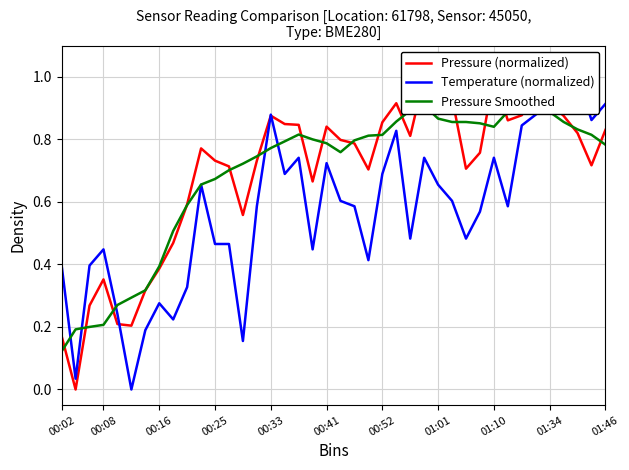

Reading right to left, transcribe all the data shown in this chart.

Pressure (normalized): 0.8	0.7	0.8	0.9	0.9	0.9	0.9	0.9	1.0	0.8	0.7	0.9	0.9	1.0	0.8	0.9	0.9	0.7	0.8	0.8	0.8	0.7	0.8	0.8	0.9	0.7	0.6	0.7	0.7	0.8	0.6	0.5	0.4	0.3	0.2	0.2	0.4	0.3	0.0	0.2
Temperature (normalized): 0.9	0.9	1.0	1.0	0.9	0.9	0.8	0.6	0.7	0.6	0.5	0.6	0.7	0.7	0.5	0.8	0.7	0.4	0.6	0.6	0.7	0.4	0.7	0.7	0.9	0.6	0.2	0.5	0.5	0.7	0.3	0.2	0.3	0.2	0.0	0.2	0.4	0.4	0.0	0.4
Pressure Smoothed: 0.8	0.8	0.8	0.9	0.9	0.9	0.9	0.9	0.8	0.9	0.9	0.9	0.9	0.9	0.9	0.9	0.8	0.8	0.8	0.8	0.8	0.8	0.8	0.8	0.8	0.7	0.7	0.7	0.7	0.7	0.6	0.5	0.4	0.3	0.3	0.3	0.2	0.2	0.2	0.1